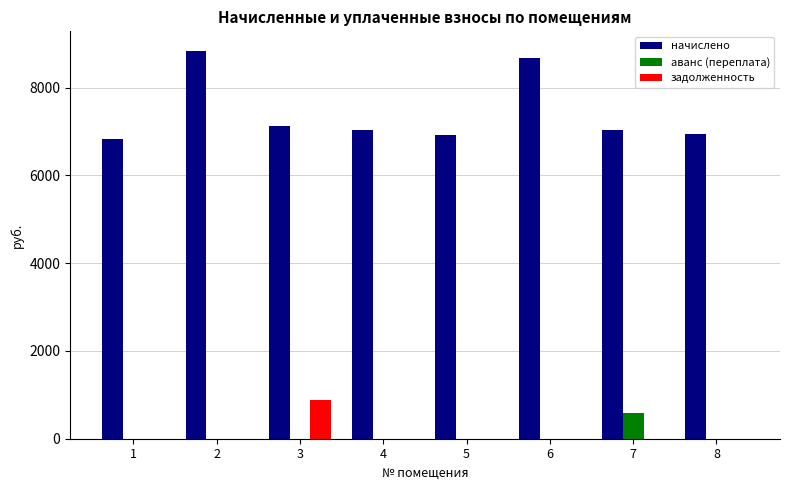

What is the maximum value shown in the chart?

8843.0